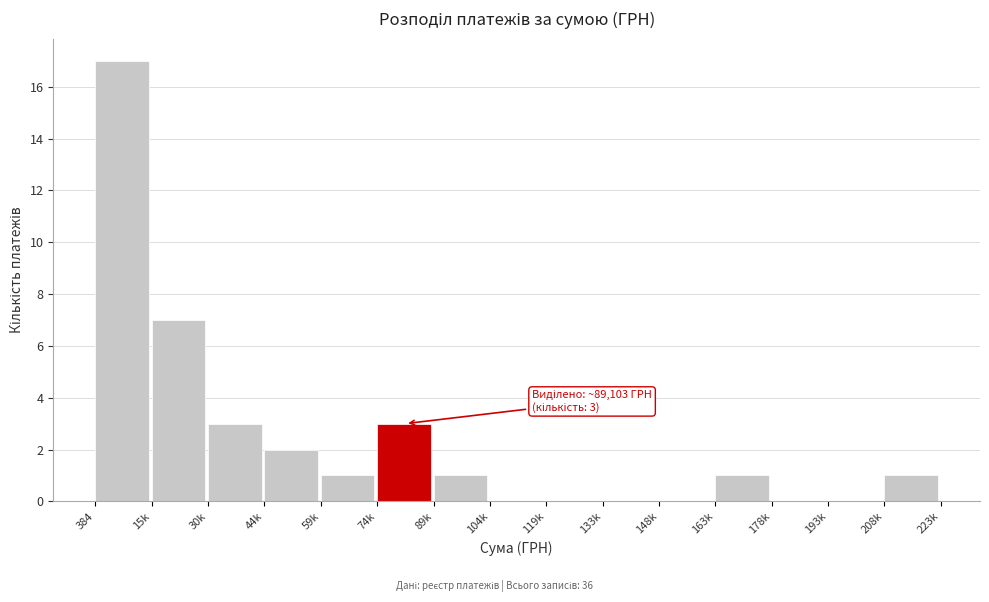

Reading right to left, extract all data points from this chart.

208k=1	193k=0	178k=0	163k=1	148k=0	133k=0	119k=0	104k=0	89k=1	74k=3	59k=1	44k=2	30k=3	15k=7	384=17